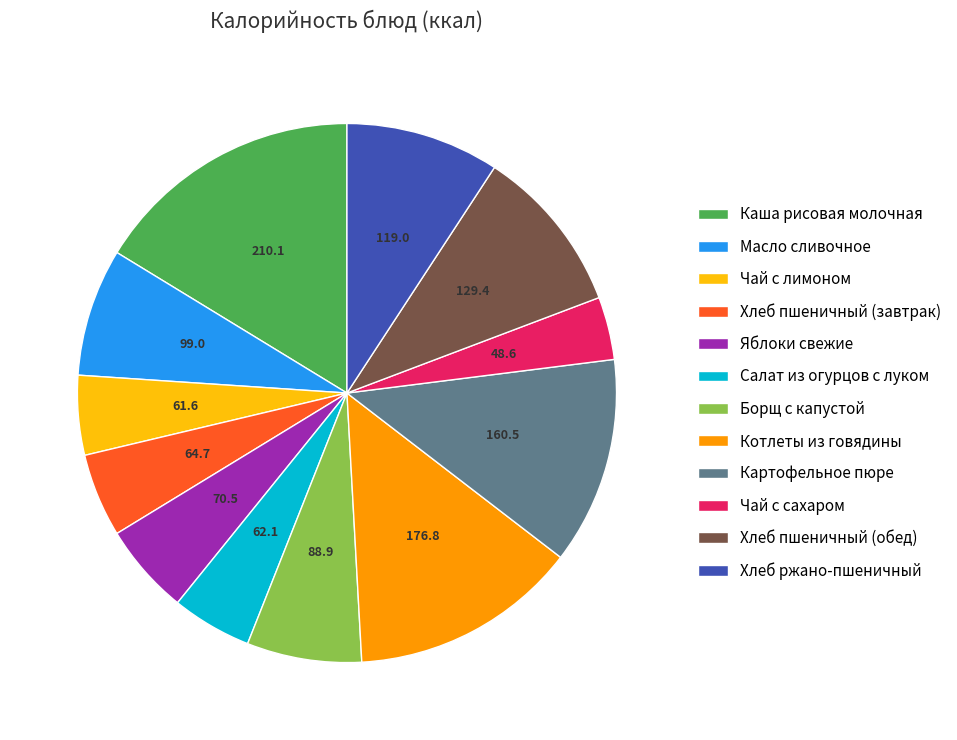

Approximately how many times larger is the value at Картофельное пюре compared to Борщ с капустой?

1.8